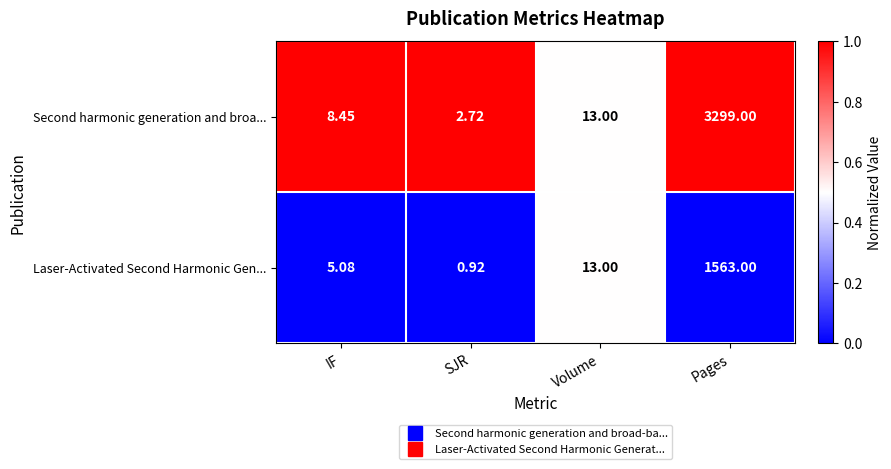

Where is Laser-Activated Second Harmonic Gen... nearest to the value 781?

Volume